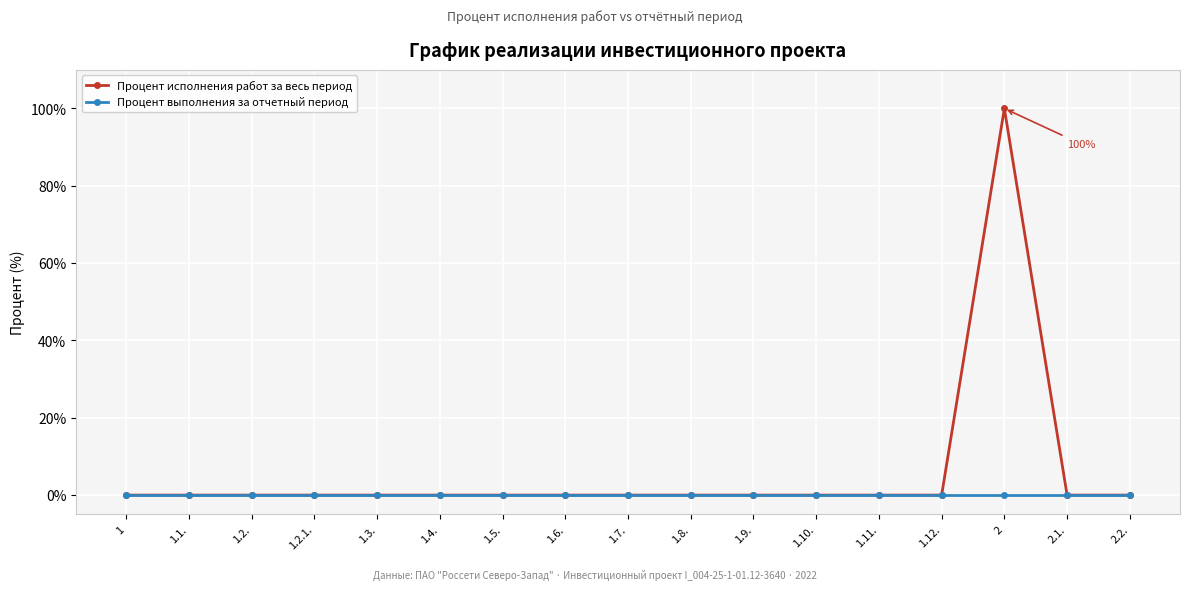

Which series has the largest total across all categories?

Процент исполнения работ за весь период